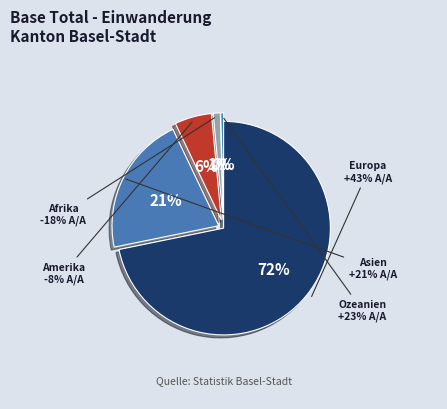

Rank the categories by value from lowest to highest.

Ozeanien, Afrika, Amerika, Asien, Europa